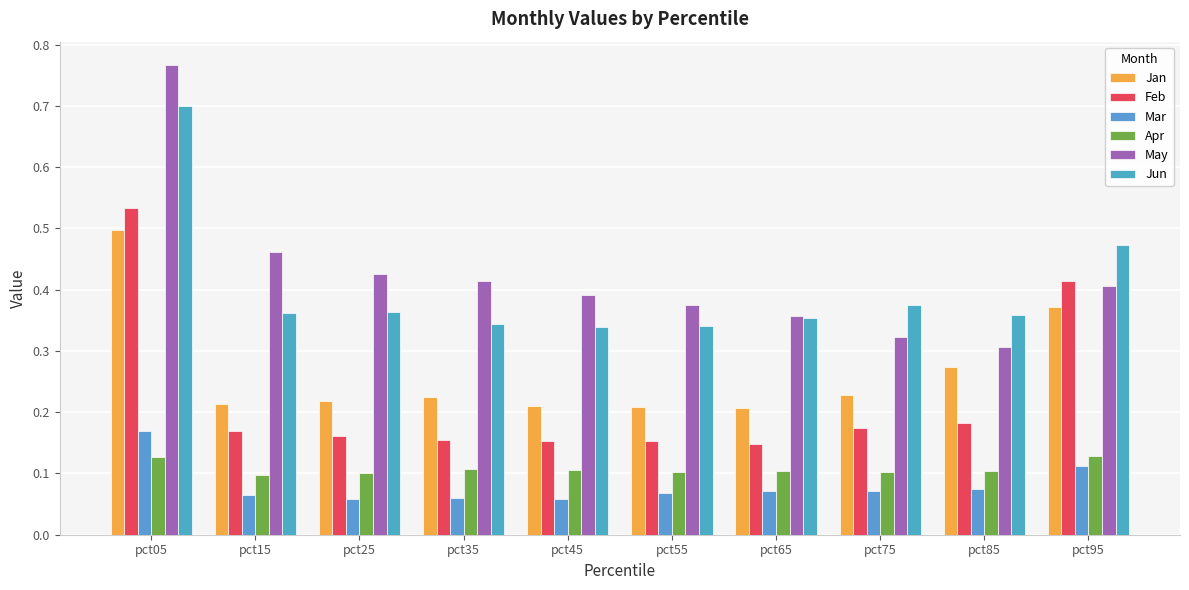

What is the total value across all series at pct85?

1.3